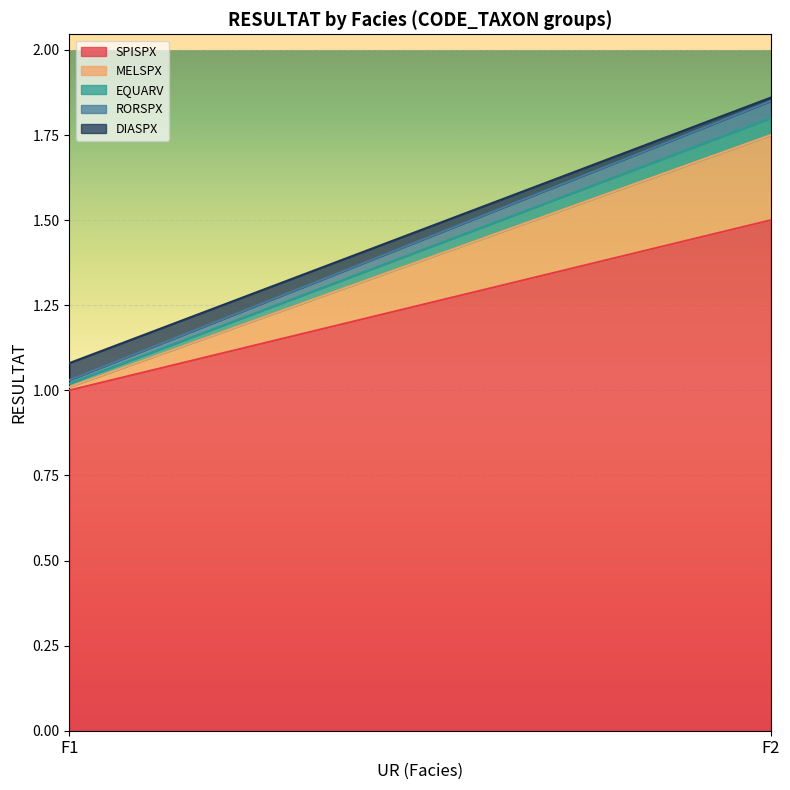

List the series in order of their peak value, lowest first.

EQUARV, RORSPX, DIASPX, MELSPX, SPISPX